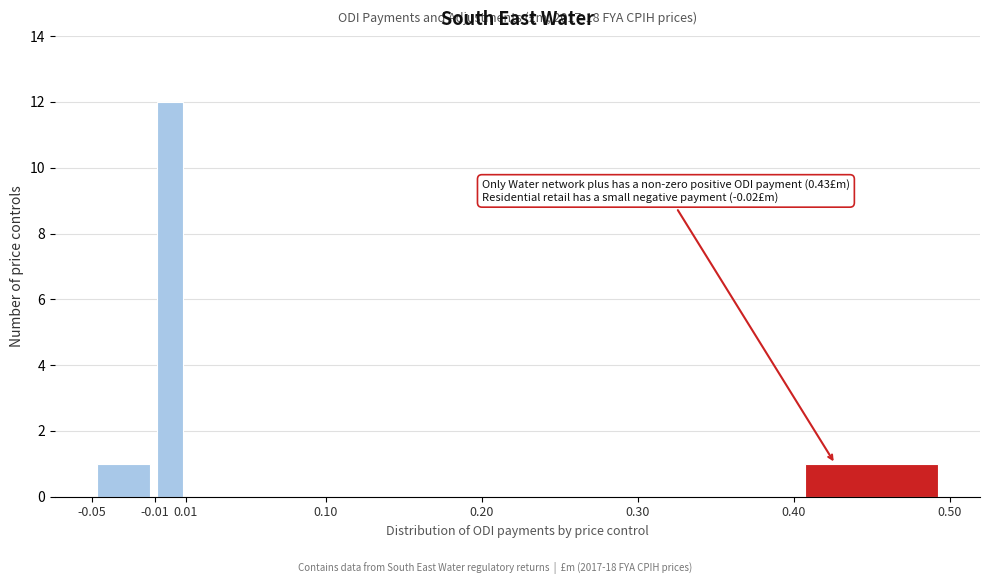

Over which range of the x-axis is the bar tallest?

-0.01 to 0.01